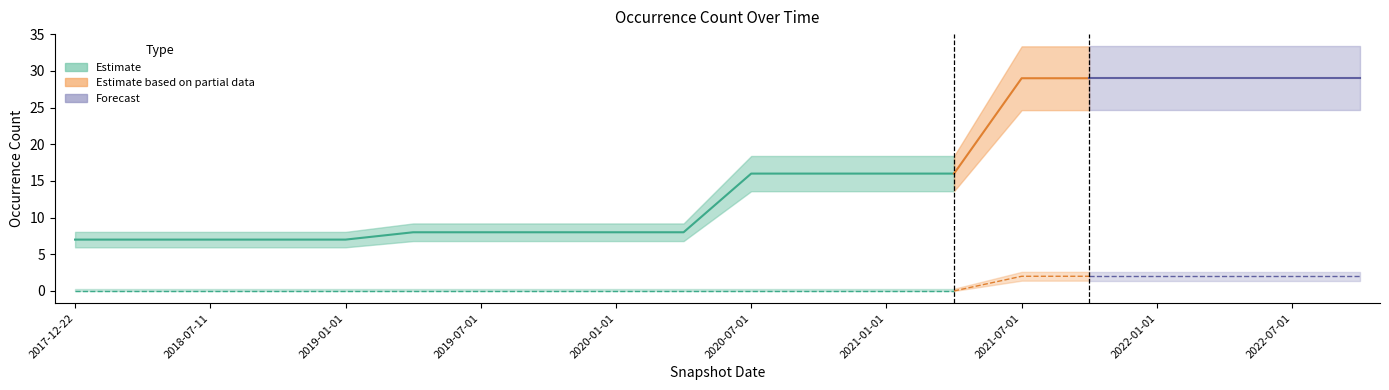

What is the sum of the Species values at 2018-07-11 and 2020-04-01?

15